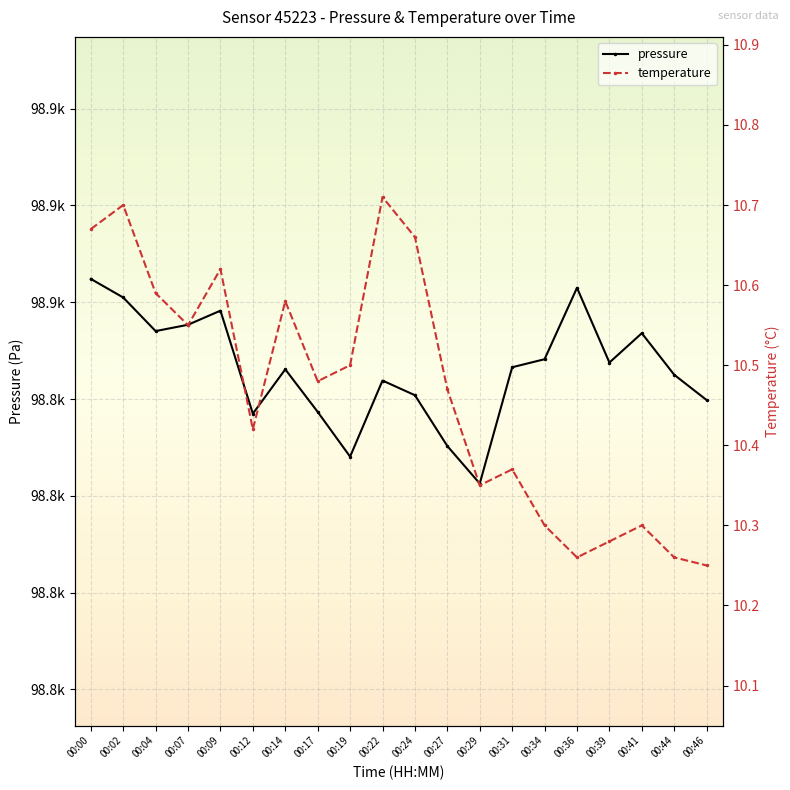

Between 00:02 and 00:34, which series saw the biggest shift?

pressure